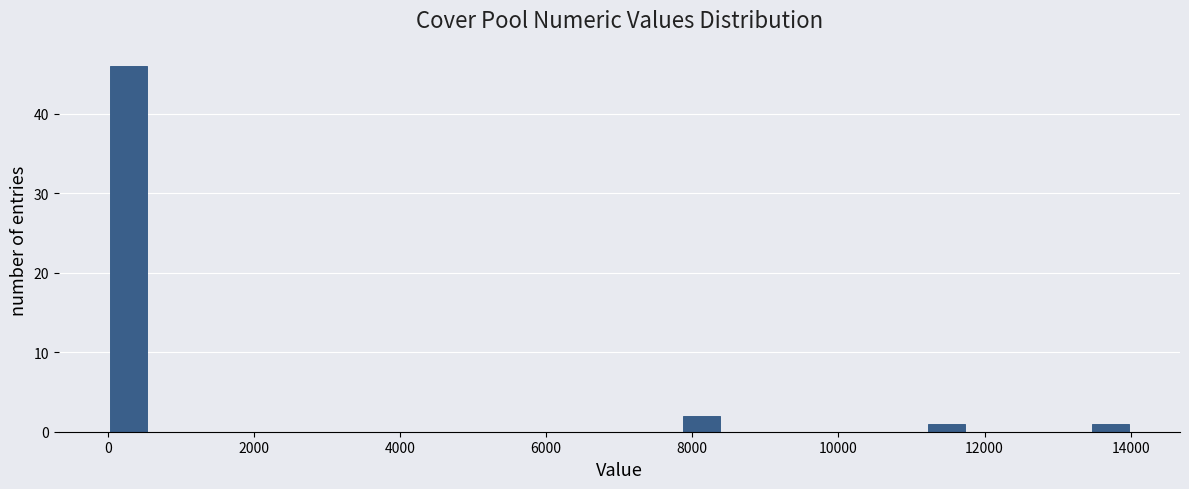

Read against the x-axis, roughly where is the centre of the tallest bar?

200